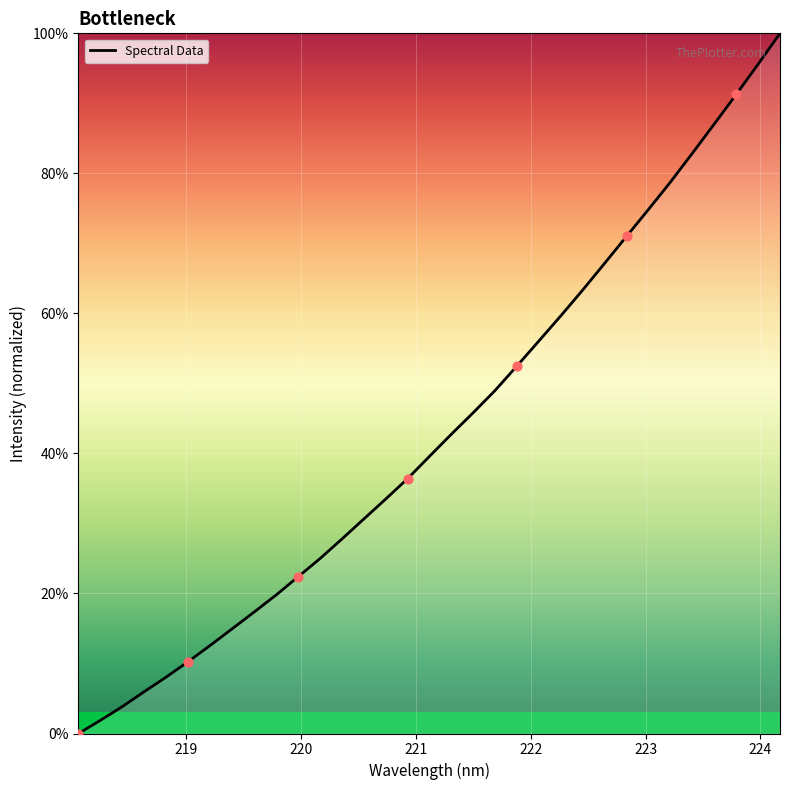

What is the maximum value shown in the chart?

100.0